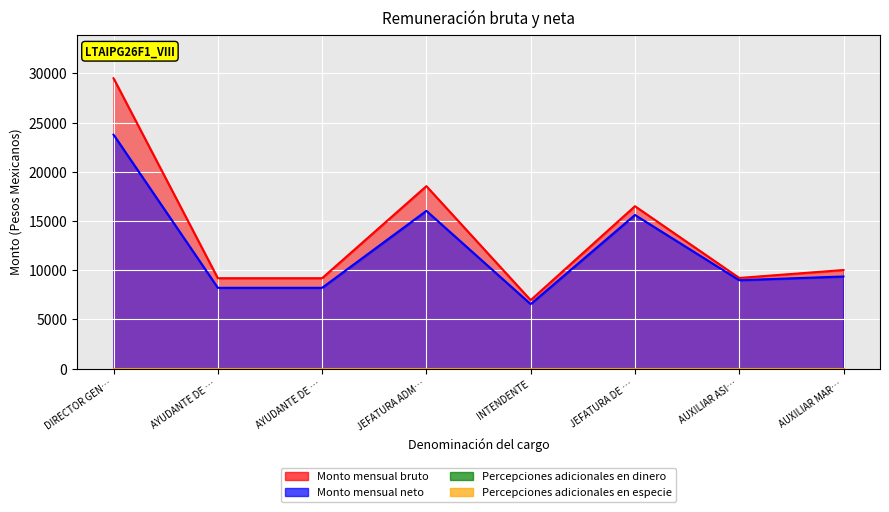

At which category does Monto mensual neto reach its first local valley?

INTENDENTE